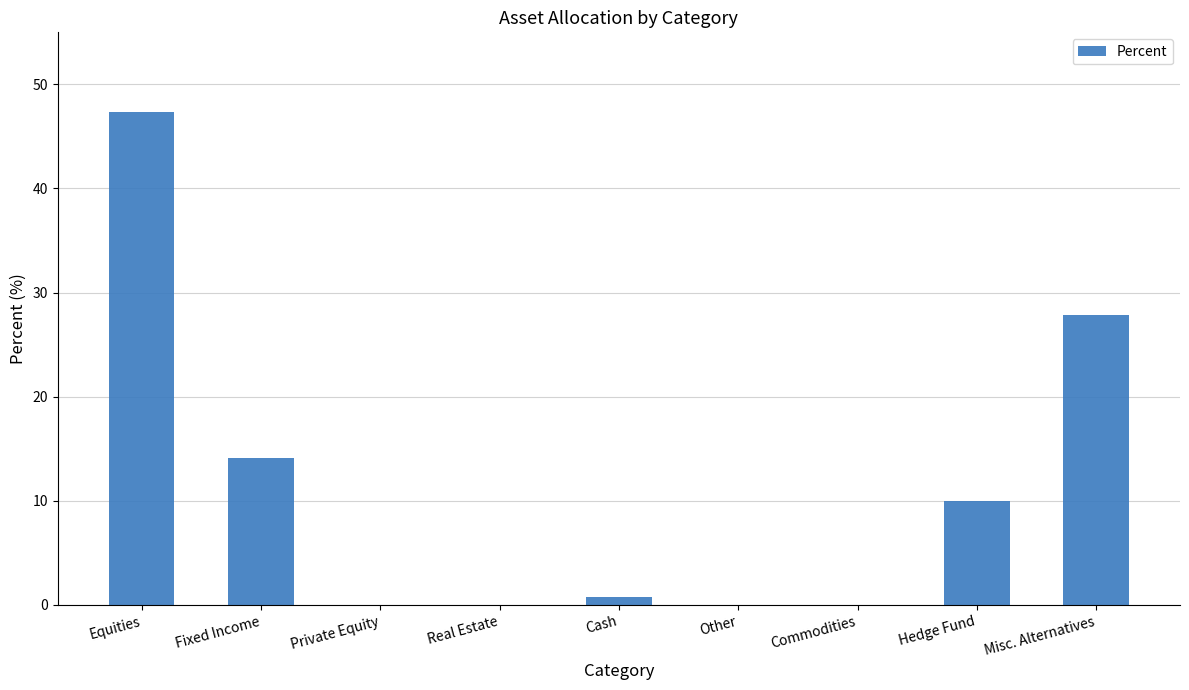

What is the approximate value at Hedge Fund?

10.0